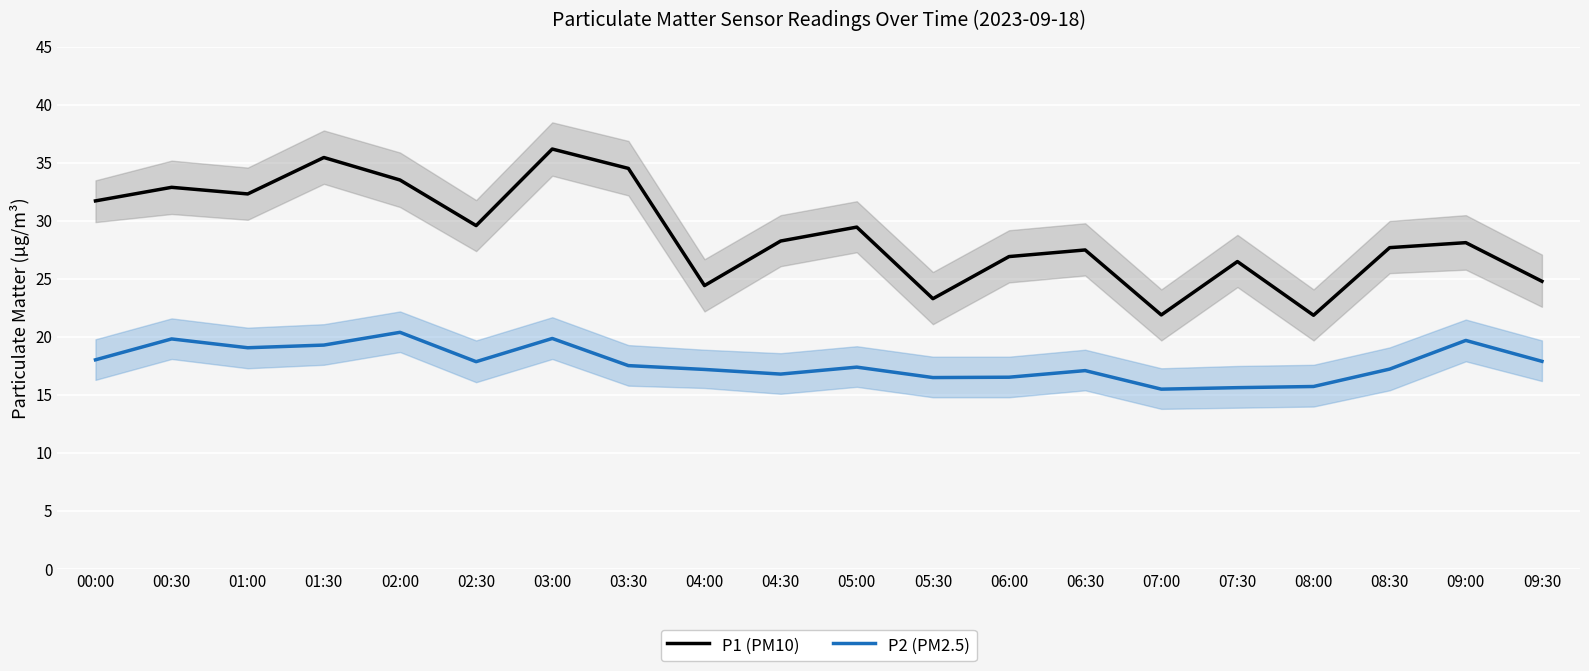

Reading left to right, list all the values displayed in this chart.

P1 (PM10): 31.7	32.9	32.3	35.5	33.5	29.6	36.2	34.5	24.4	28.3	29.5	23.3	26.9	27.5	21.9	26.5	21.9	27.7	28.1	24.8
P2 (PM2.5): 18.0	19.8	19.1	19.3	20.4	17.9	19.9	17.5	17.2	16.8	17.4	16.5	16.5	17.1	15.5	15.6	15.7	17.2	19.7	17.9